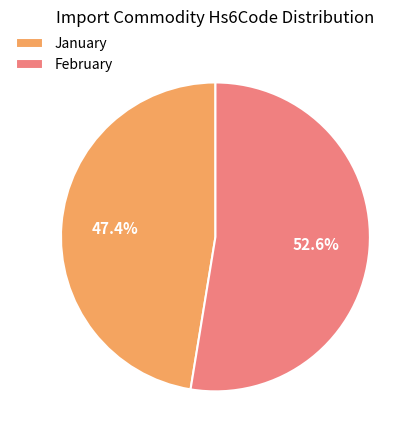

True or false: January accounts for 47% of the total.

True